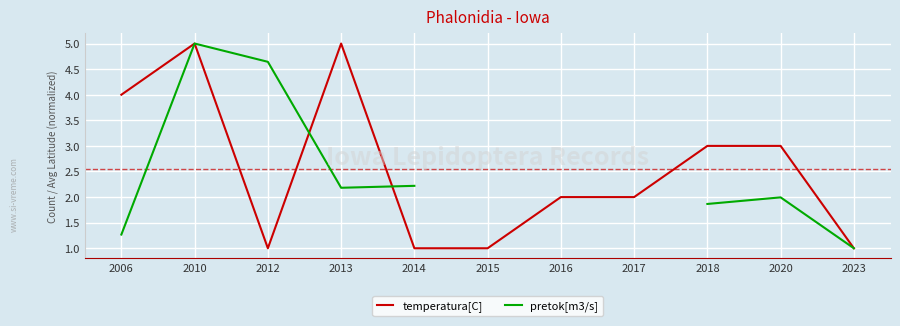

At which category is the sum across all series the highest?

2010